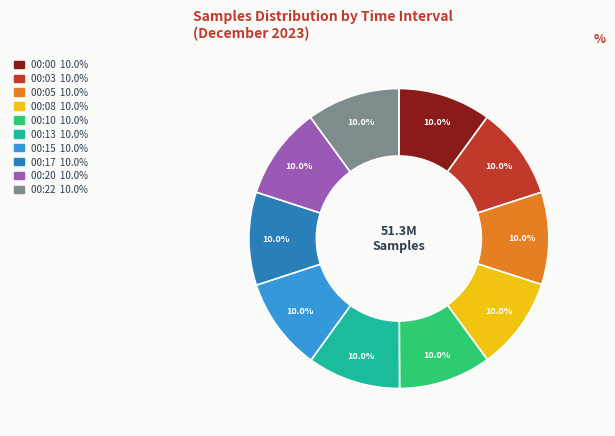

Does 00:03 represent more than half of the total?

No